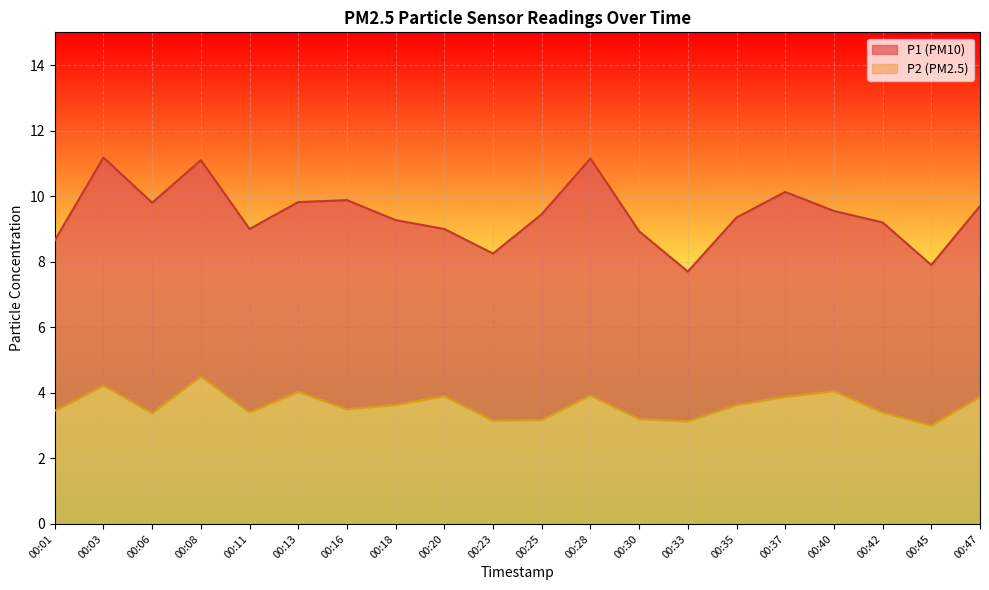

Is it true that P1 equals 9.8 at 00:13?

True